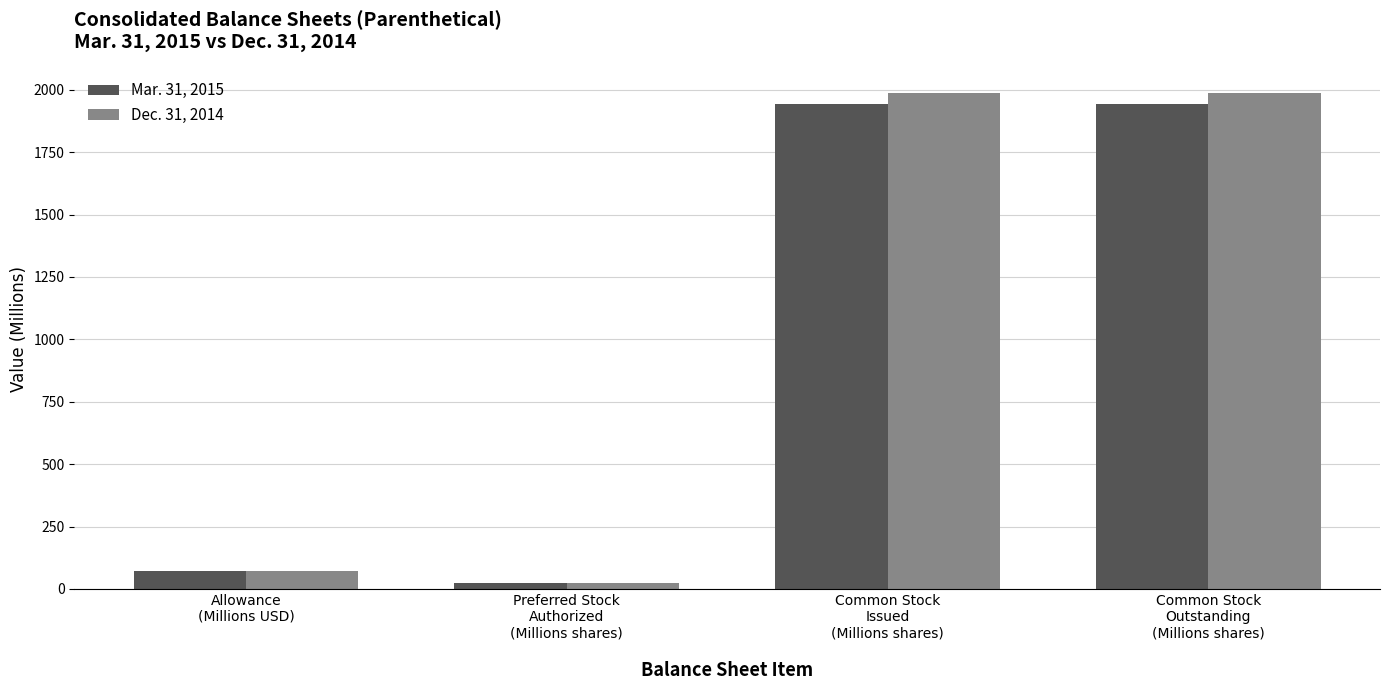

Which series has the widest spread of values?

Dec. 31, 2014